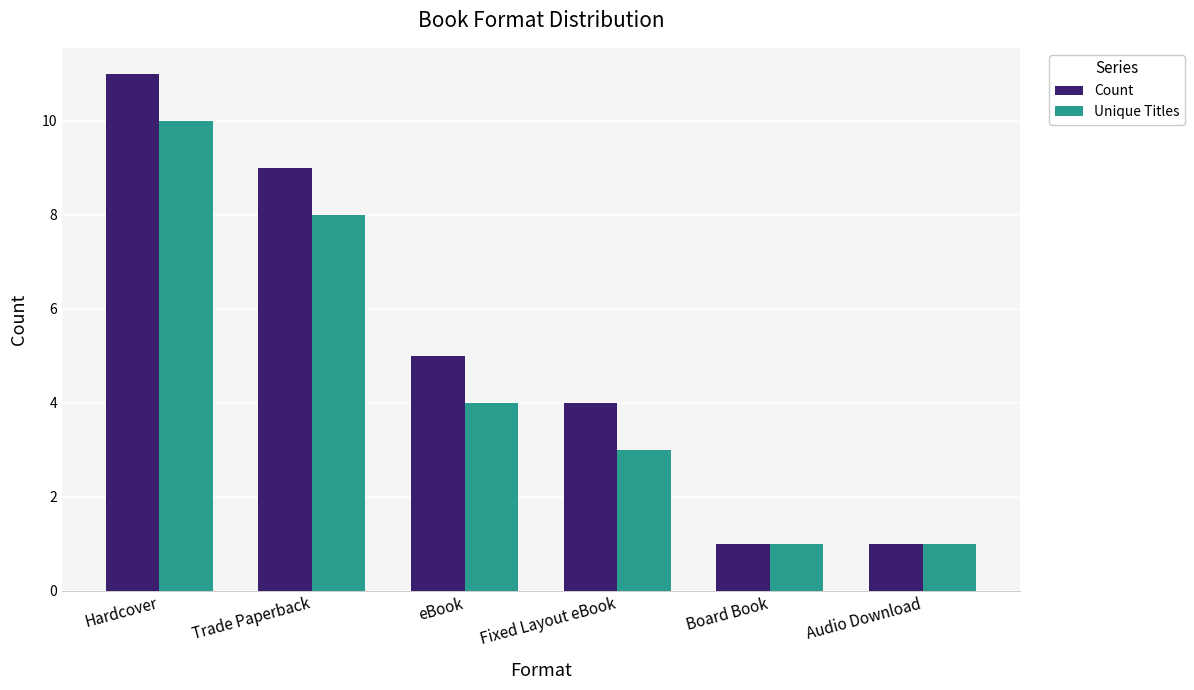

What is the label of the 3rd bar from the right?

Fixed Layout eBook